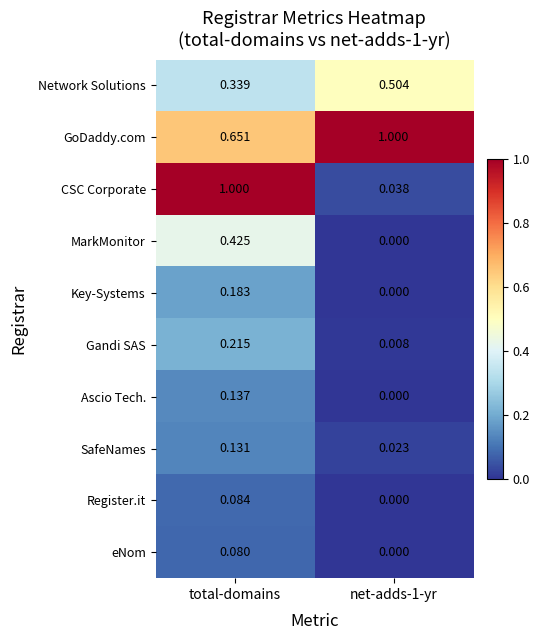

Which category has the lowest value across all series?

net-adds-1-yr